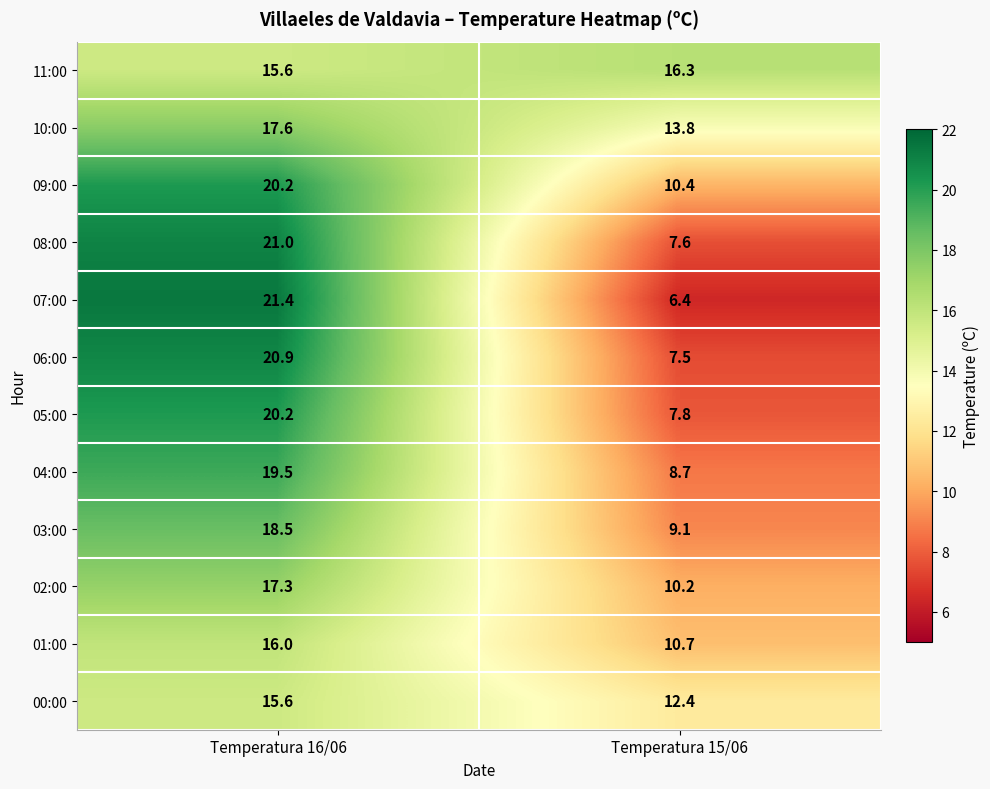

What is the smallest value displayed?

6.4